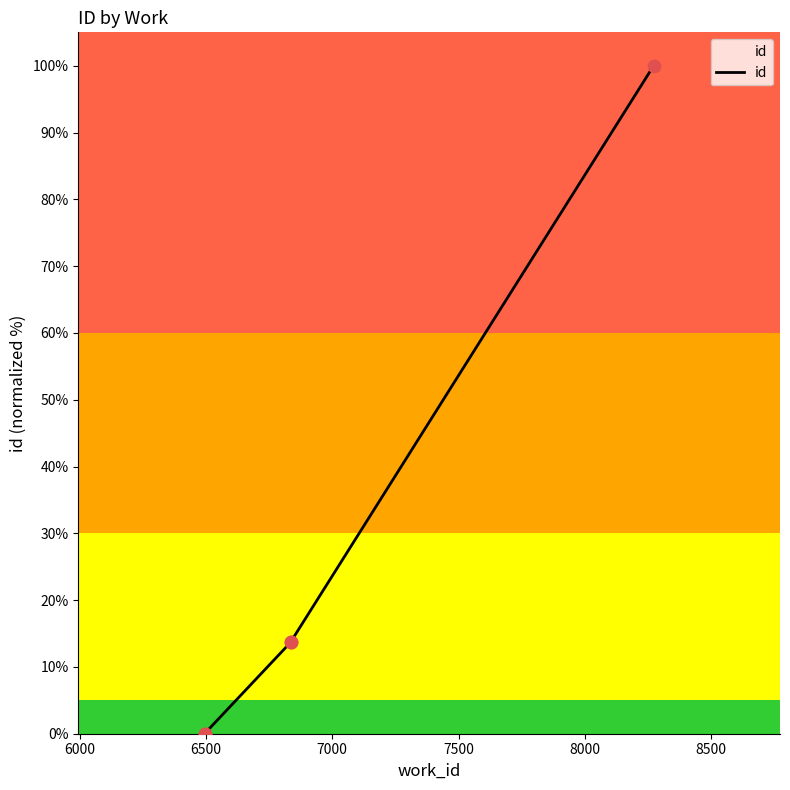

Between 8272 and 6495, which is larger?

8272